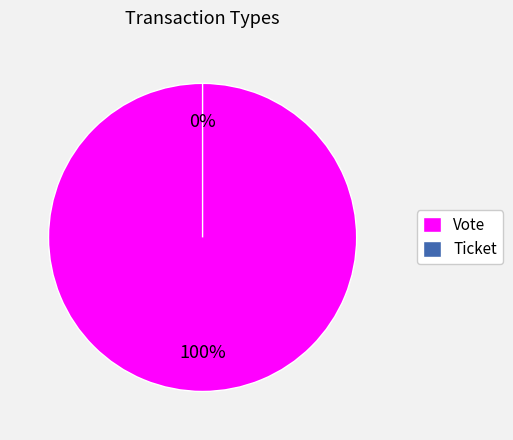

To the nearest percent, what portion does Vote represent?

100%